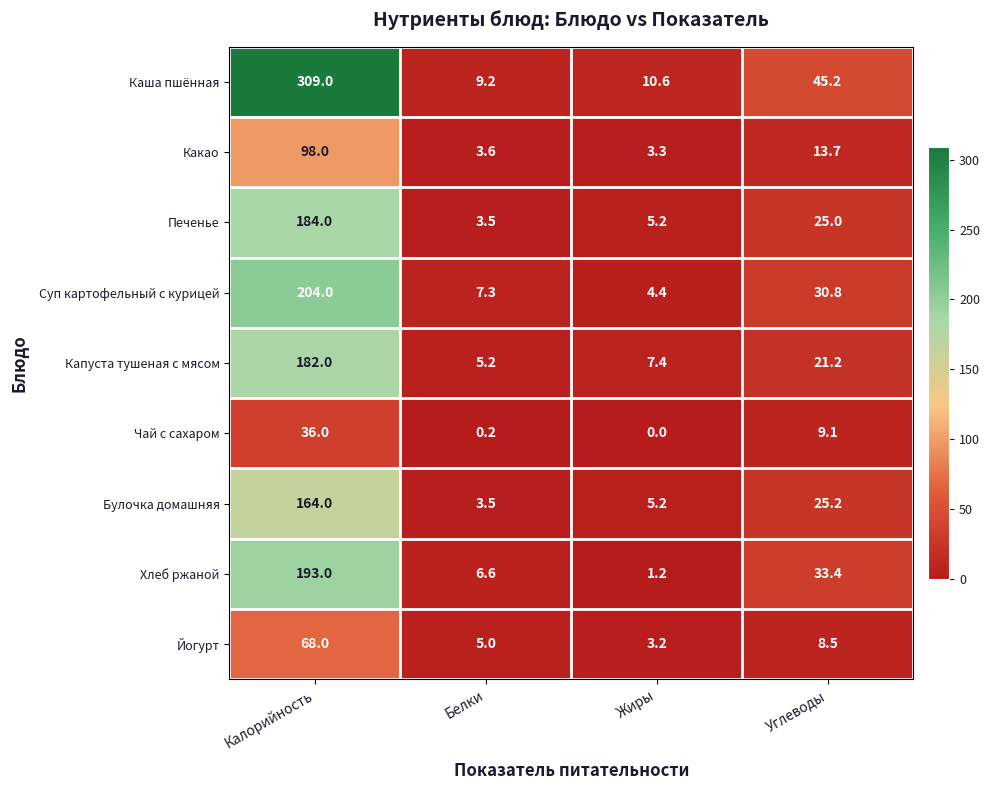

List the labels in order of Булочка домашняя value, largest first.

Калорийность, Углеводы, Жиры, Белки